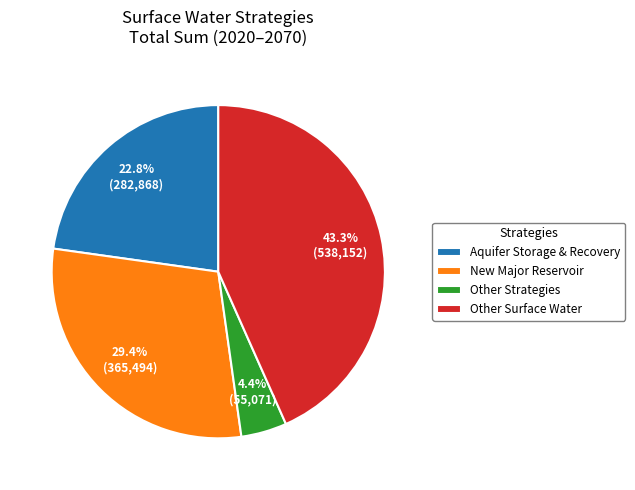

Rank the categories by value from lowest to highest.

Other Strategies, Aquifer Storage & Recovery, New Major Reservoir, Other Surface Water